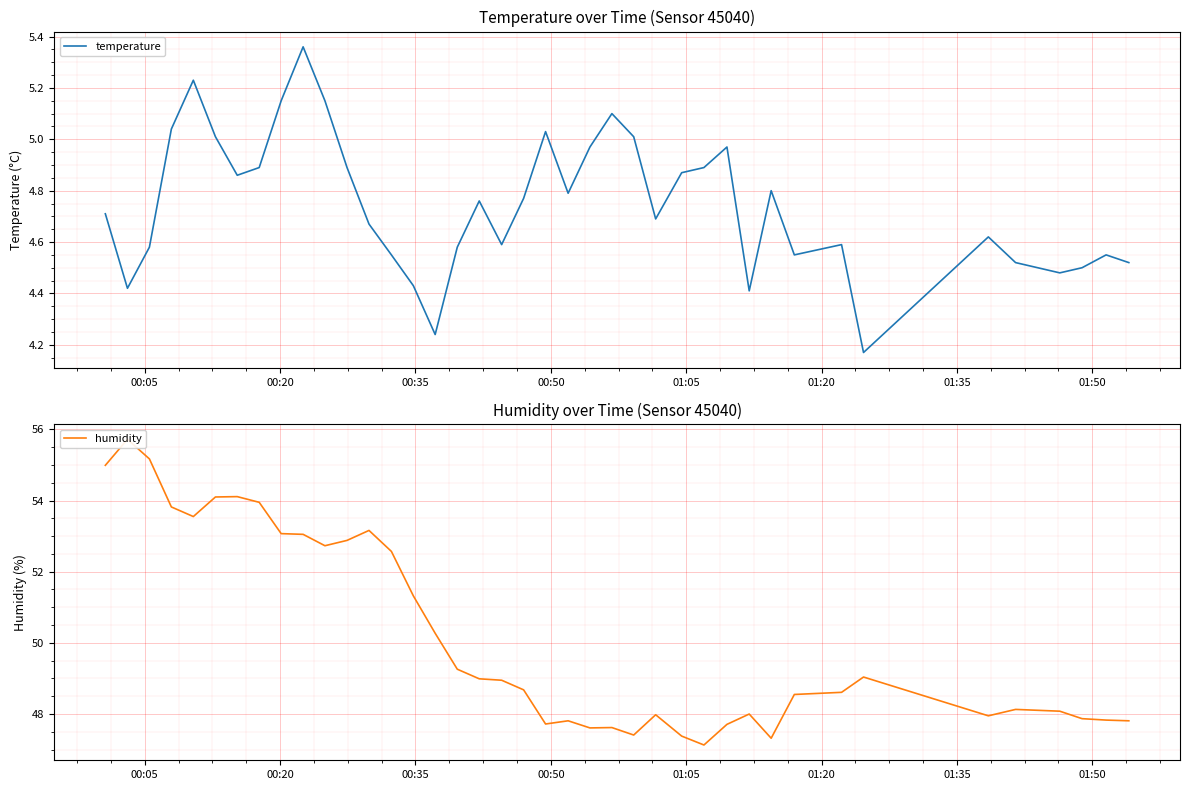

True or false: temperature and humidity cross at least once.

False